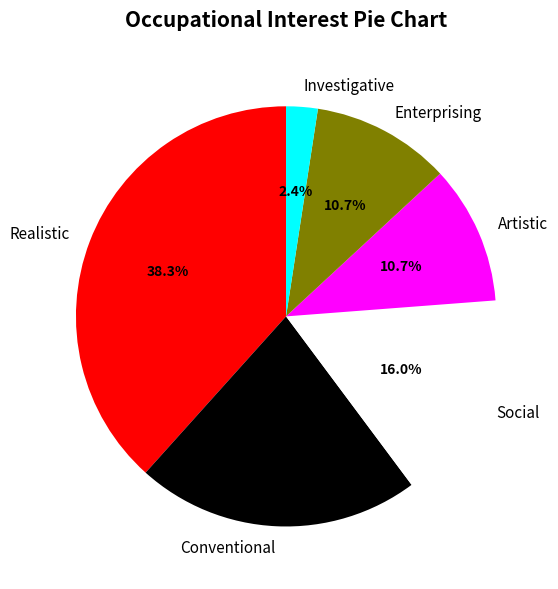

To the nearest percent, what is the average slice percentage?

17%